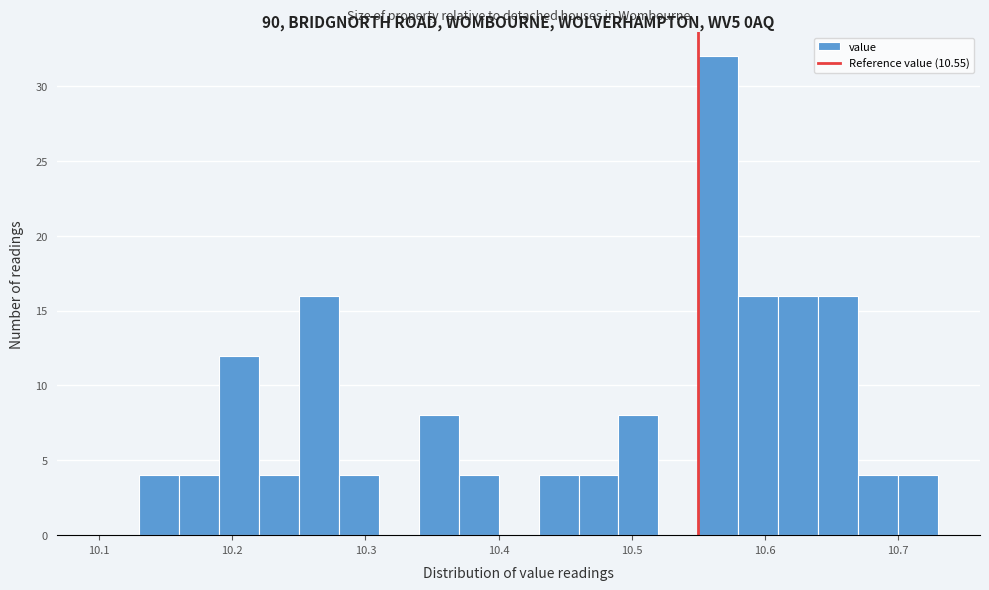

Read against the x-axis, roughly where is the centre of the tallest bar?

10.57